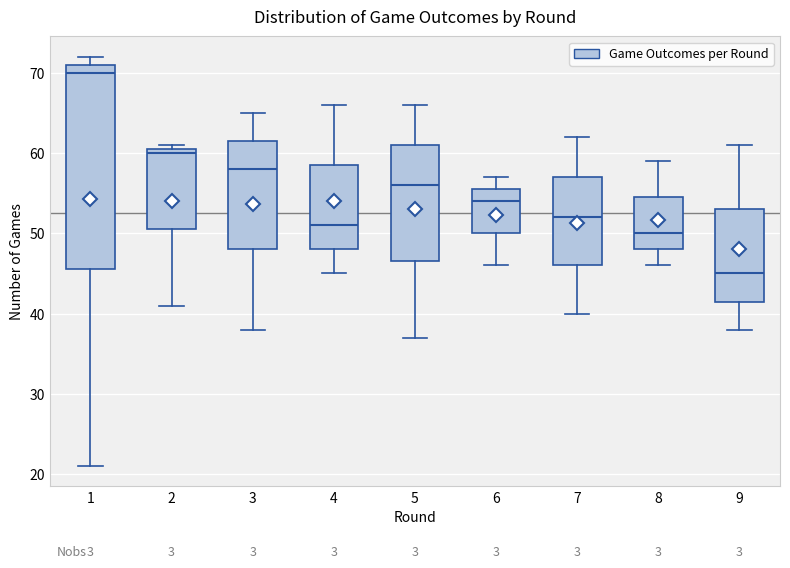

Reading left to right, transcribe this box plot: for each box, give where its median line is, the range the box spans, and where its two whiskers end, as read against the y-axis. The values are not printed on the chart, so give them approximately, as read against the axis.

1: median 70, box 46 to 71, whiskers 21 to 72
2: median 60, box 51 to 61, whiskers 41 to 61 (just above the box's upper edge)
3: median 58, box 48 to 62, whiskers 38 to 65
4: median 51, box 48 to 59, whiskers 45 to 66
5: median 56, box 47 to 61, whiskers 37 to 66
6: median 54, box 50 to 56, whiskers 46 to 57
7: median 52, box 46 to 57, whiskers 40 to 62
8: median 50, box 48 to 55, whiskers 46 to 59
9: median 45, box 42 to 53, whiskers 38 to 61